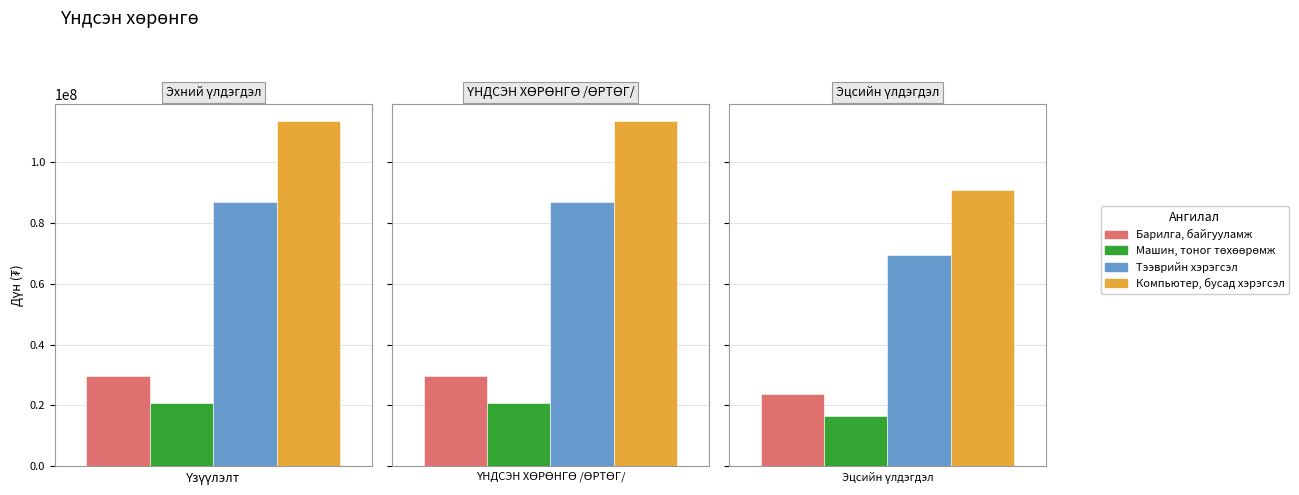

What is the difference between the highest and lowest values at Эцсийн үлдэгдэл?

73934718